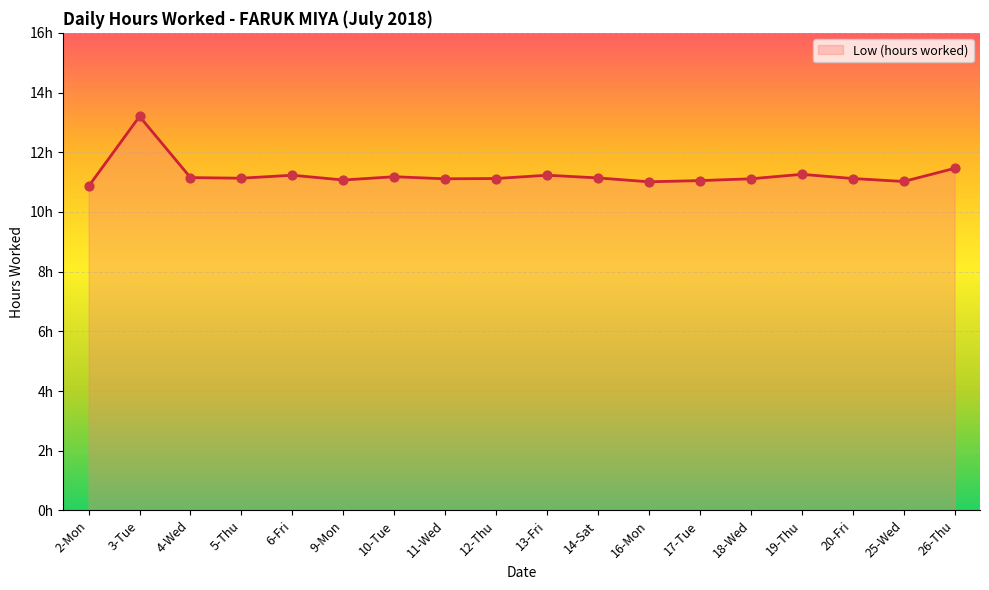

What is the change in value from 10-Tue to 19-Thu?

+0.1